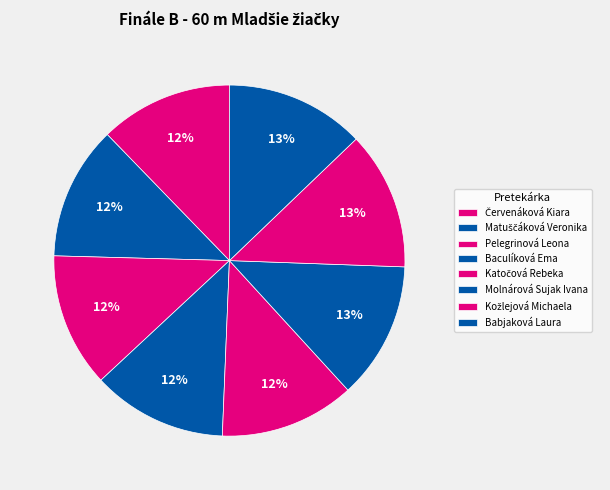

How many slices are in this pie chart?

8